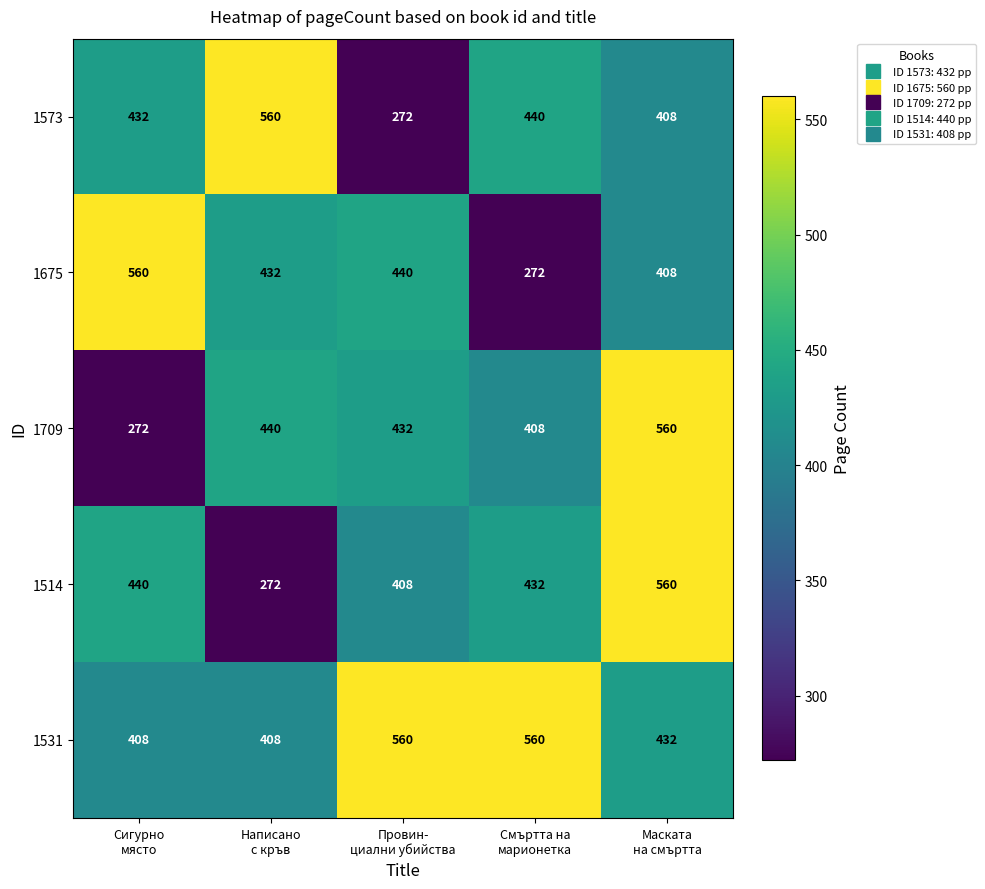

At how many categories does at least one series exceed 293?

5